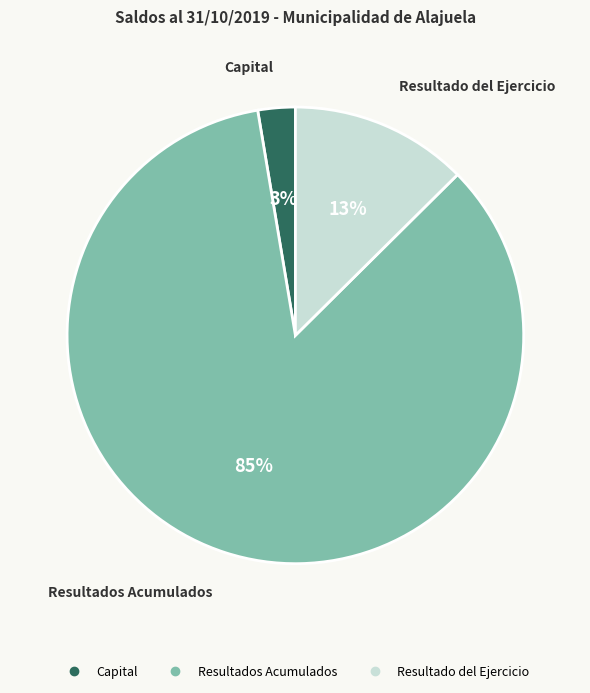

Does any single category account for the majority?

Yes